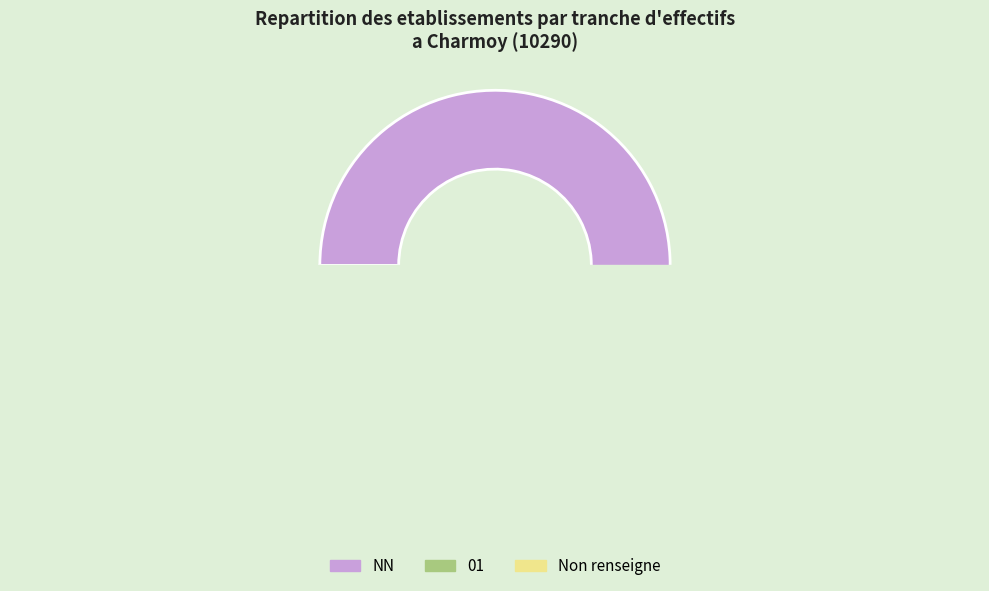

Which category accounts for the majority?

NN